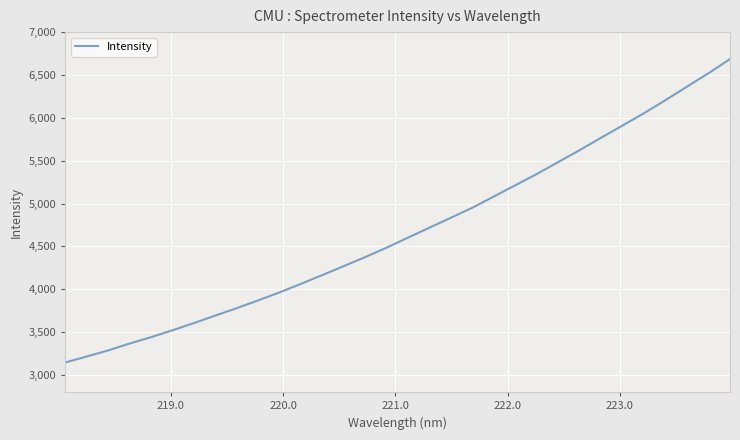

What is the minimum value shown in the chart?

3146.5